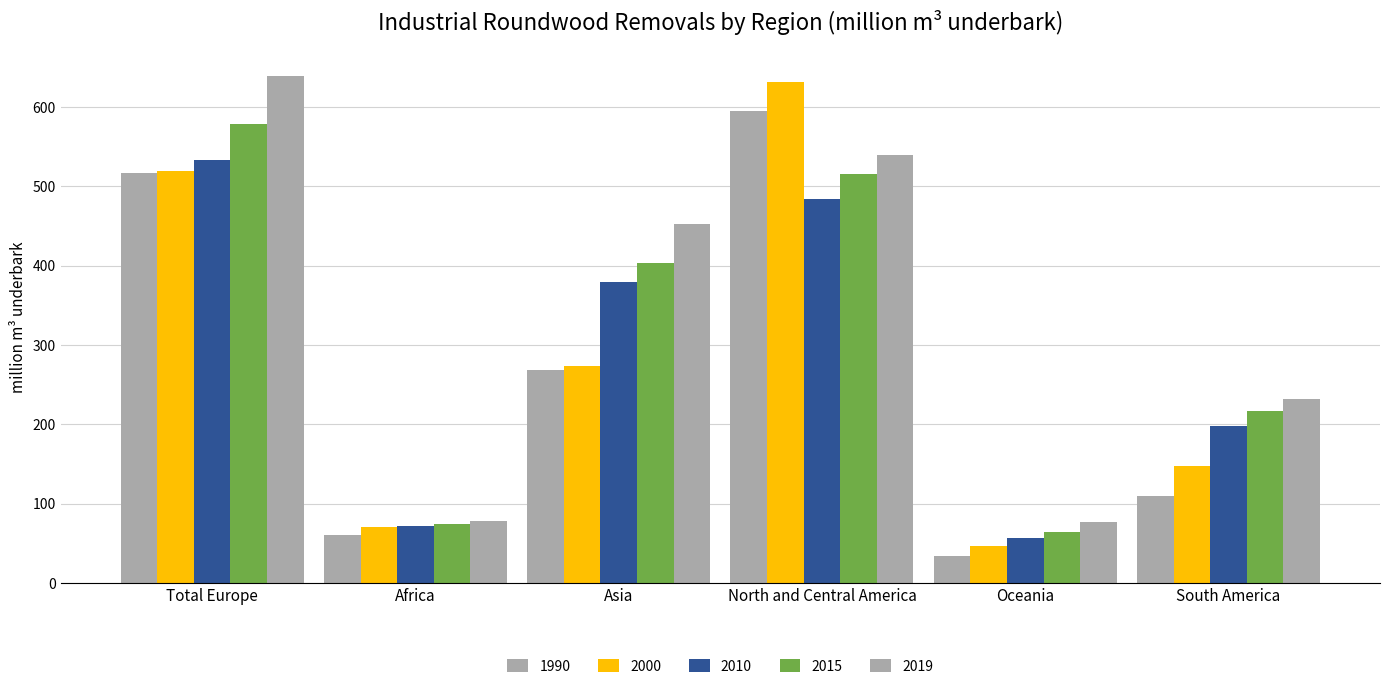

How many bars are there in total?

30